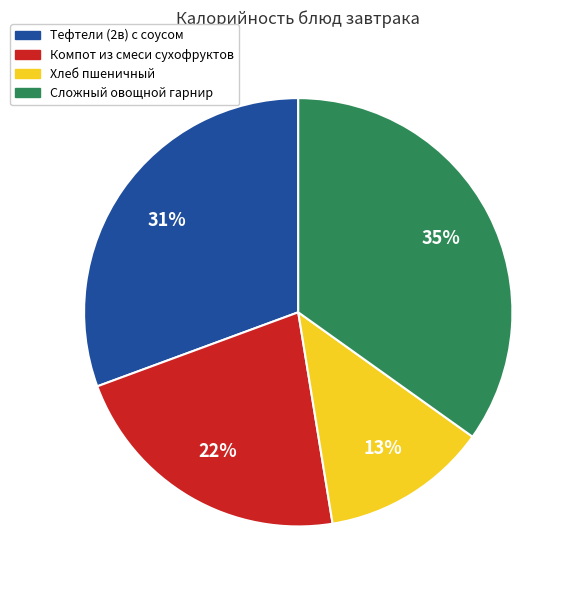

To the nearest percent, what is the difference between the Тефтели (2в) с соусом and Компот из смеси сухофруктов slice percentages?

9%